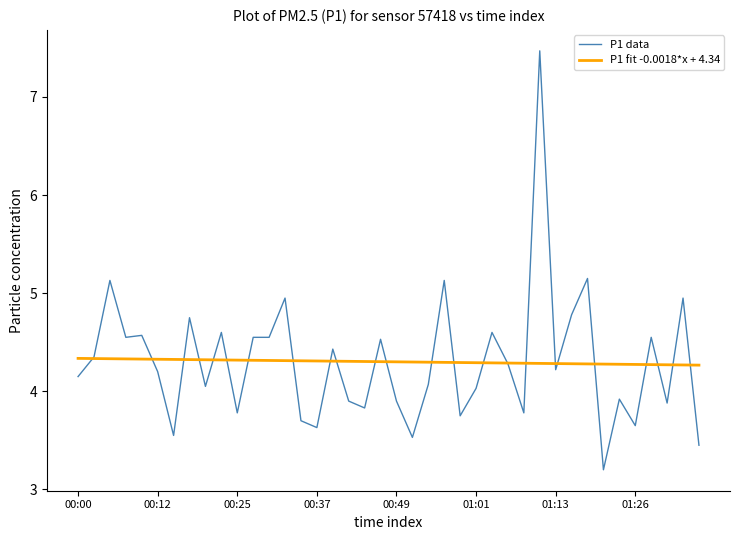

True or false: P1 data has more than 1 interior local peaks.

True